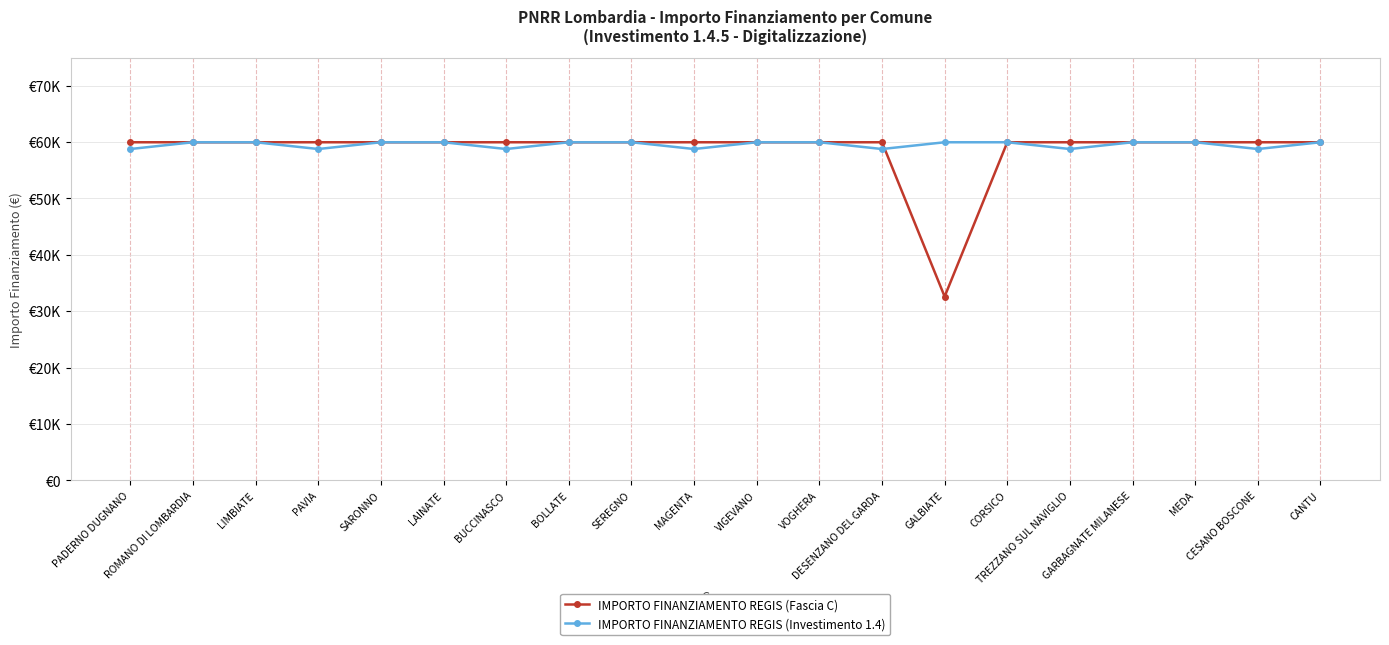

How many interior local valleys does the IMPORTO FINANZIAMENTO REGIS (Fascia C) series have?

1